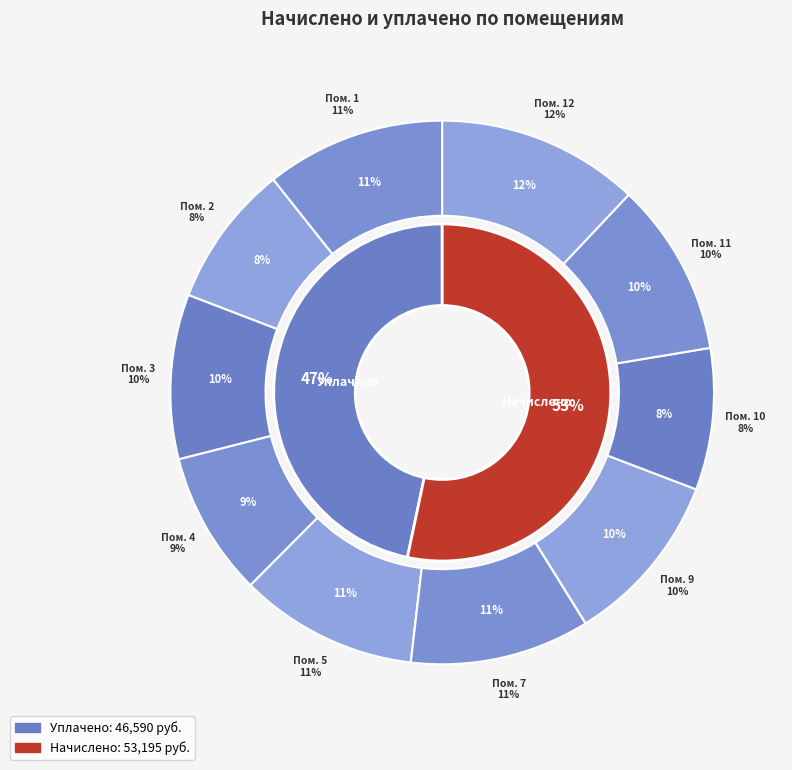

What is the largest slice in the pie chart?

12